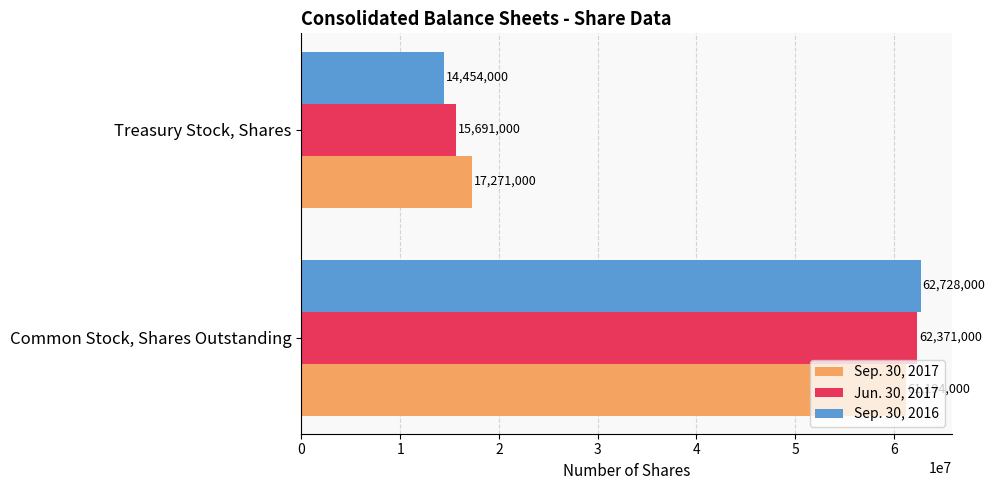

Is it true that Sep. 30, 2016 equals 14454000 at Treasury Stock, Shares?

True